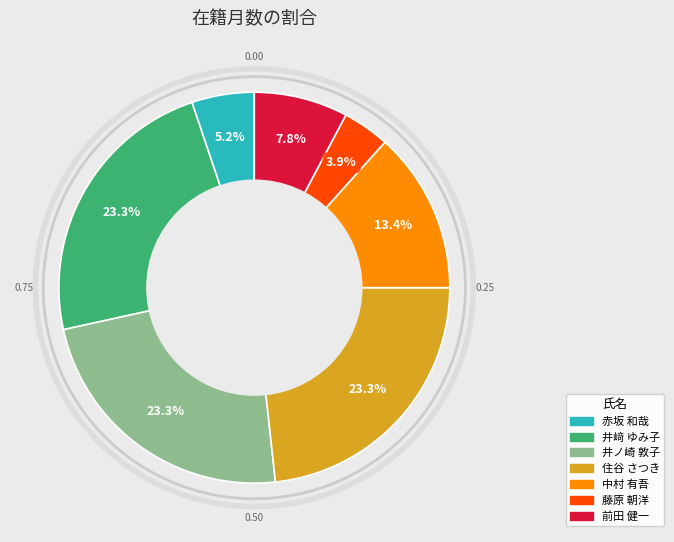

Is there any slice that represents more than half of the pie?

No